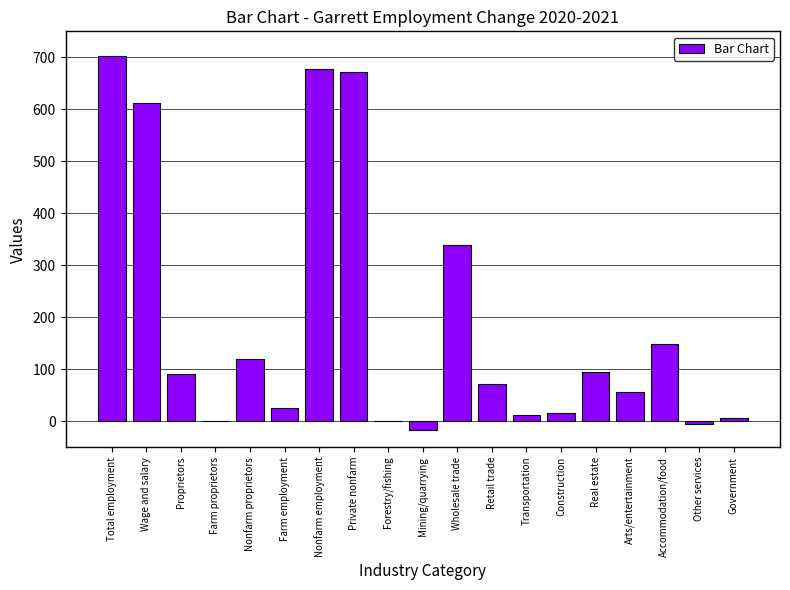

What is the average value?

190